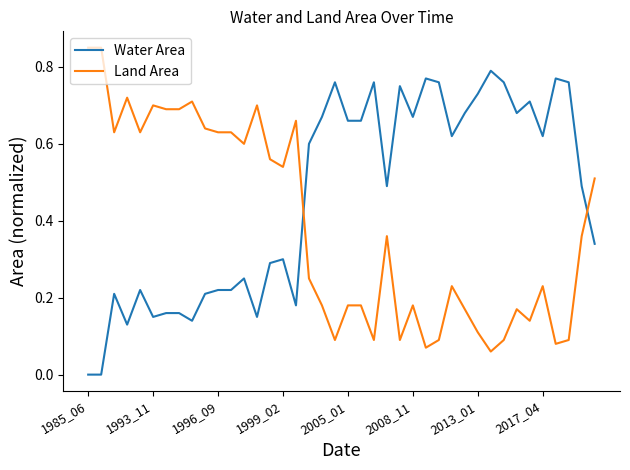

Rank the series by their average value, from lowest to highest.

Land Area, Water Area